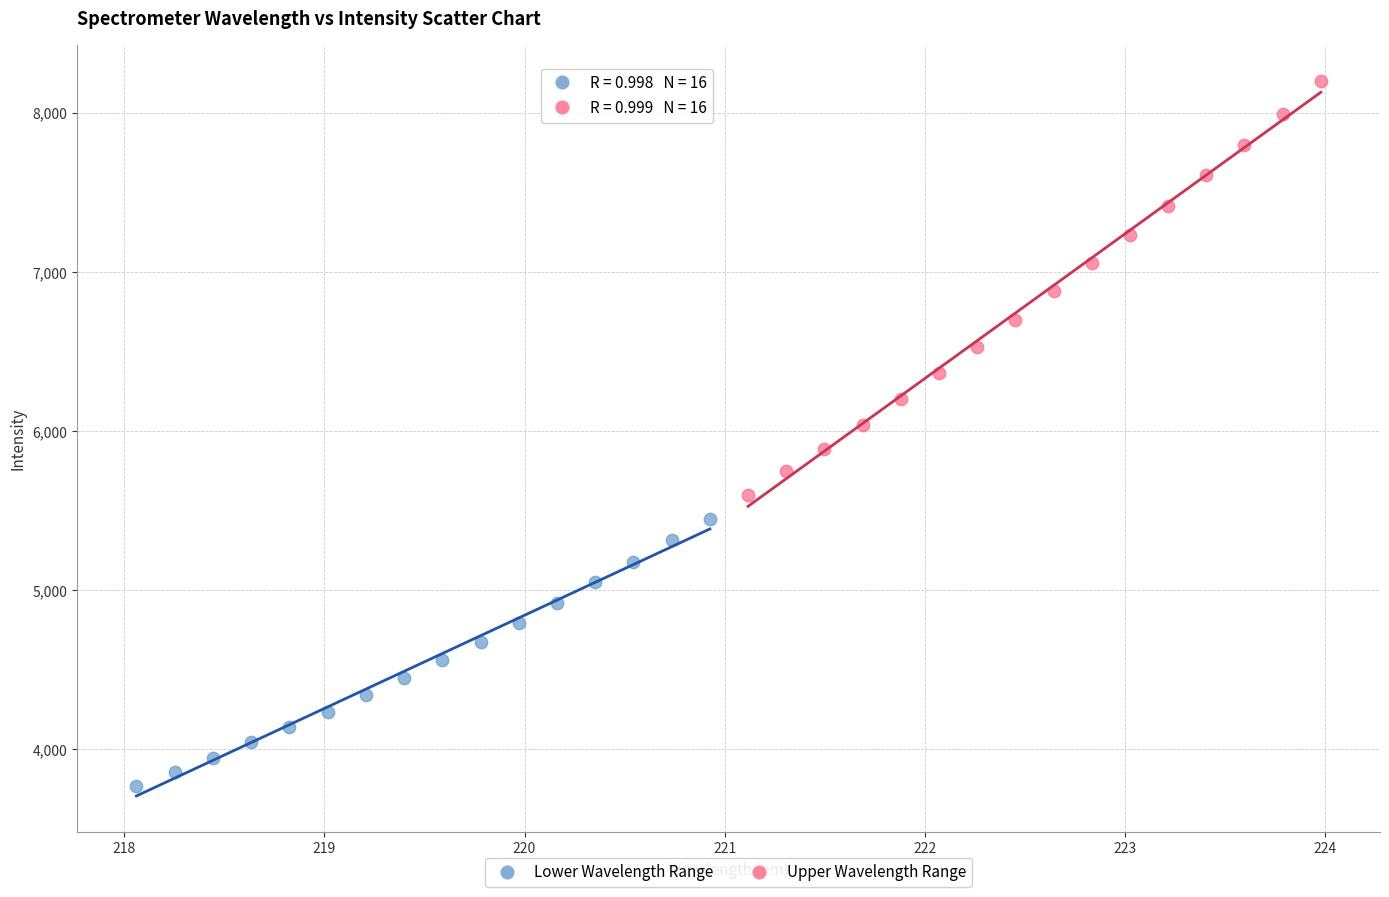

Which series has the widest spread of Y values?

Upper Wavelength Range